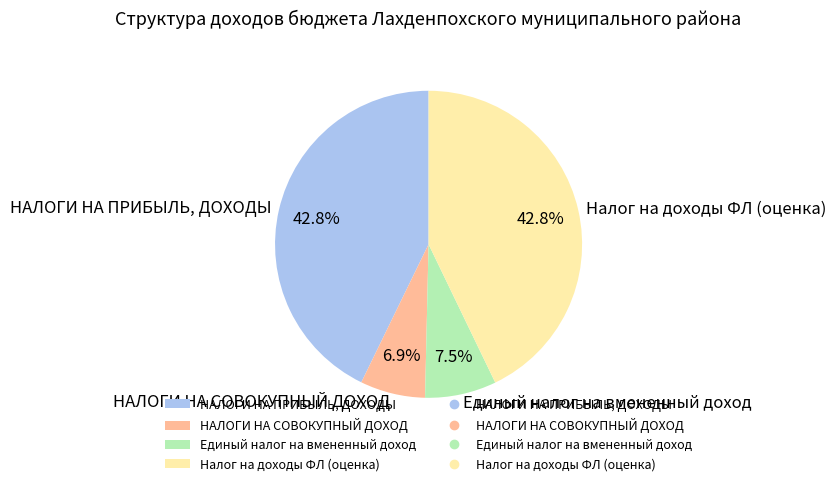

To the nearest percent, what is the combined percentage of Единый налог на вмененный доход and НАЛОГИ НА ПРИБЫЛЬ, ДОХОДЫ?

50%